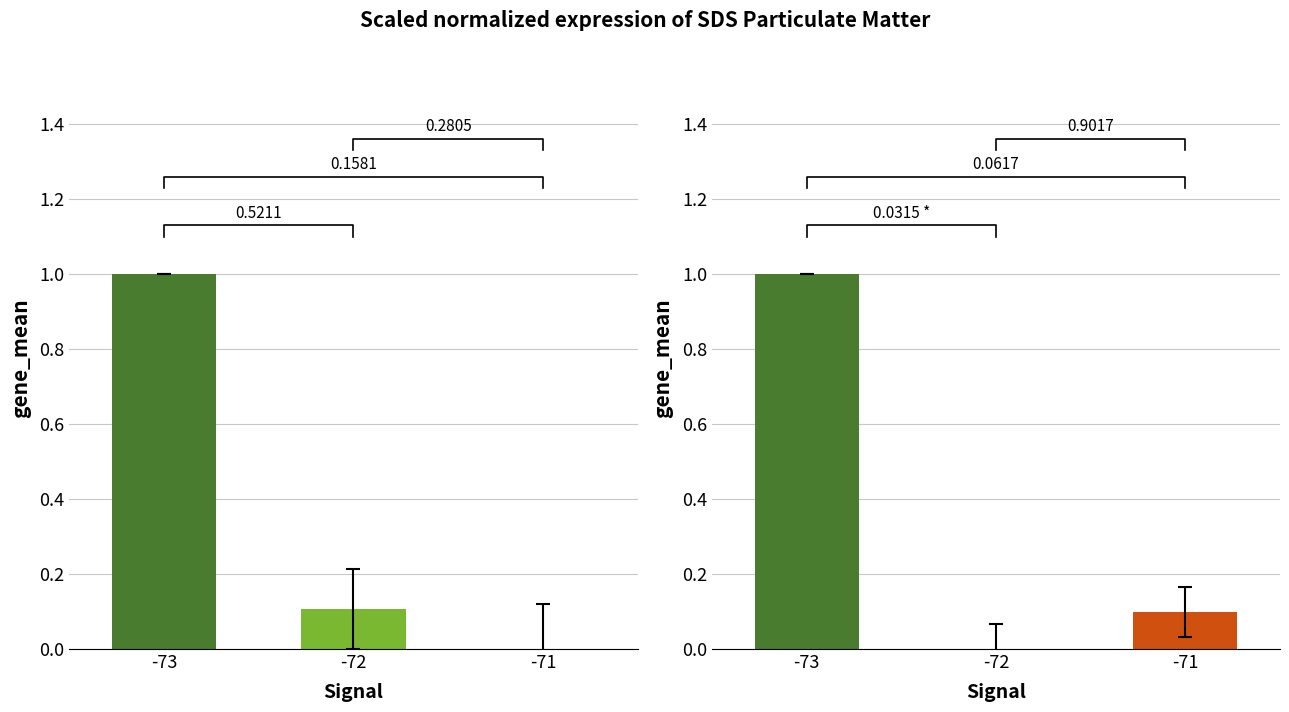

Which series changed the most between -73 and -71?

SDS_P1